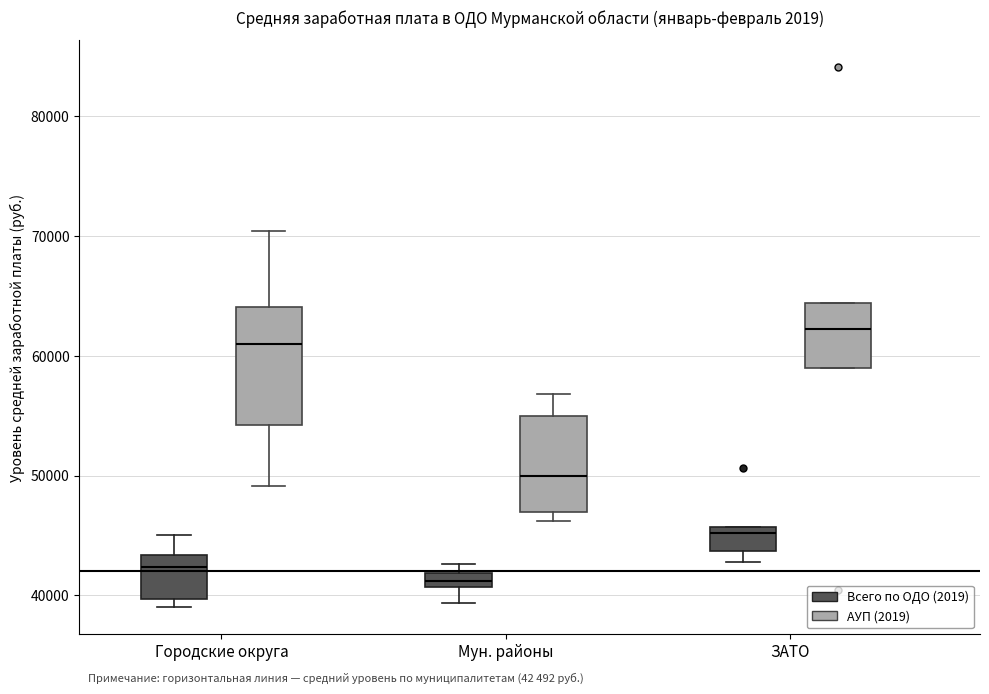

Where is the lower edge of the box for Мун. районы (Всего по ОДО (2019)) on the y-axis? The values are not printed on the chart, so give them approximately, as read against the axis.

41000